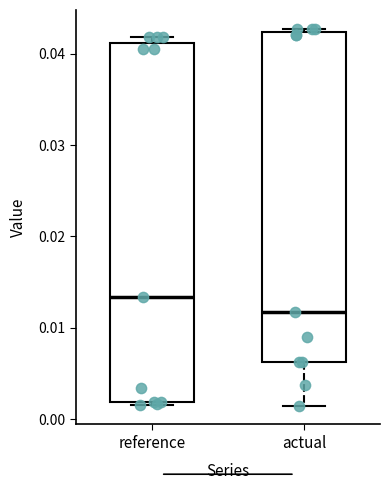

Reading left to right, transcribe this box plot: for each box, give where its median line is, the range the box spans, and where its two whiskers end, as read against the y-axis. The values are not printed on the chart, so give them approximately, as read against the axis.

reference: median 0.013, box 0.002 to 0.041, whiskers 0.002 (just below the box's lower edge) to 0.042
actual: median 0.012, box 0.006 to 0.042, whiskers 0.001 to 0.043